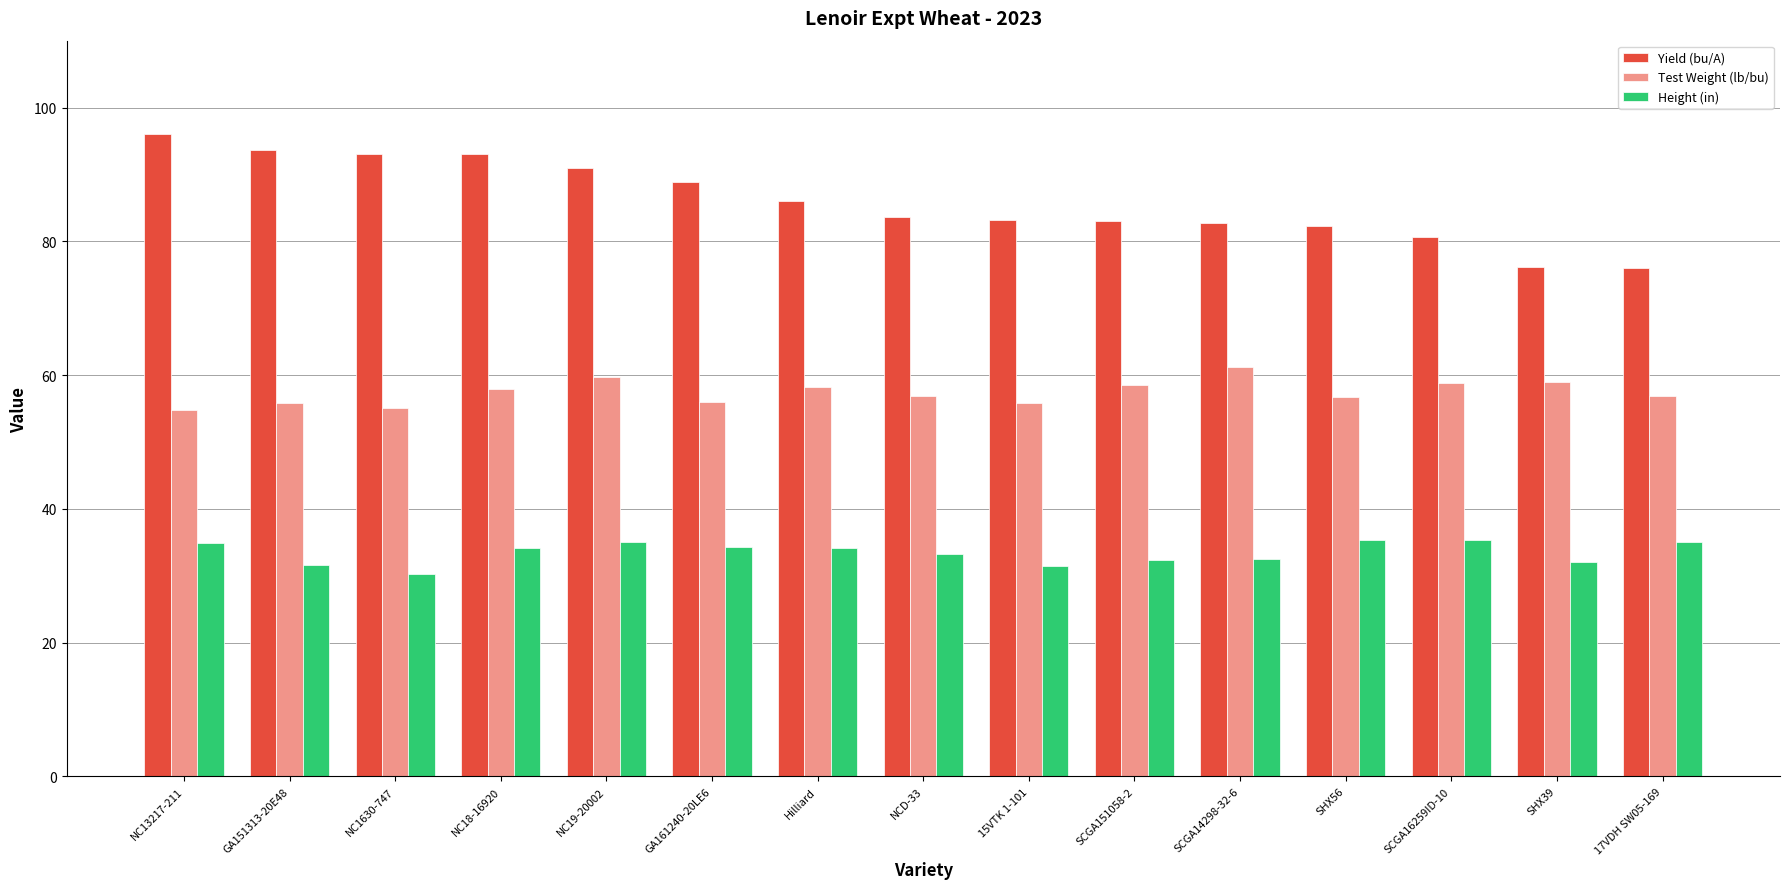

At which label is Yield (bu/A) closest to 86?

Hilliard